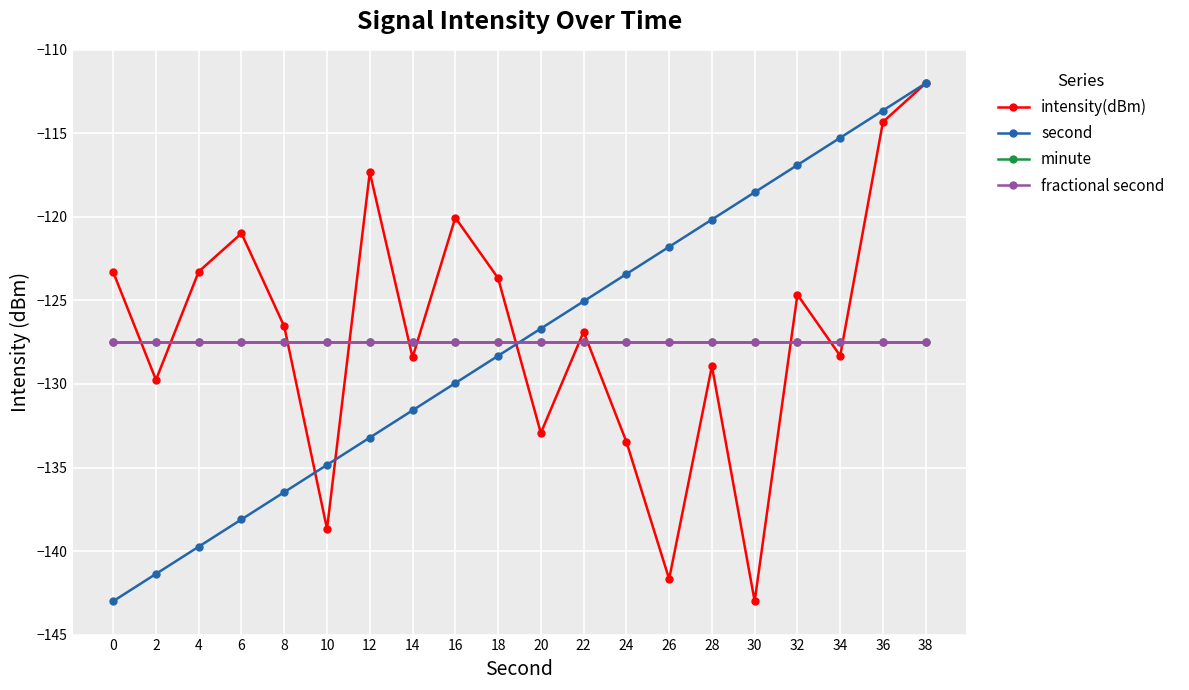

Does the chart have visible grid lines?

Yes